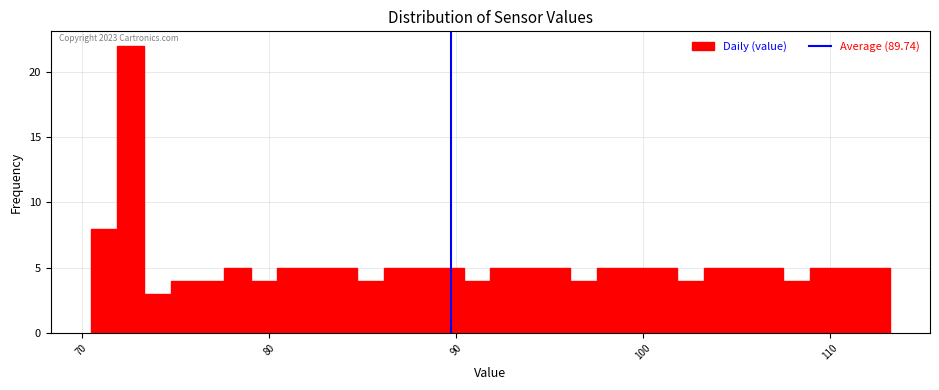

Around what value on the x-axis is the tallest bar? Give the approximate position of its centre, as read against the axis.

73